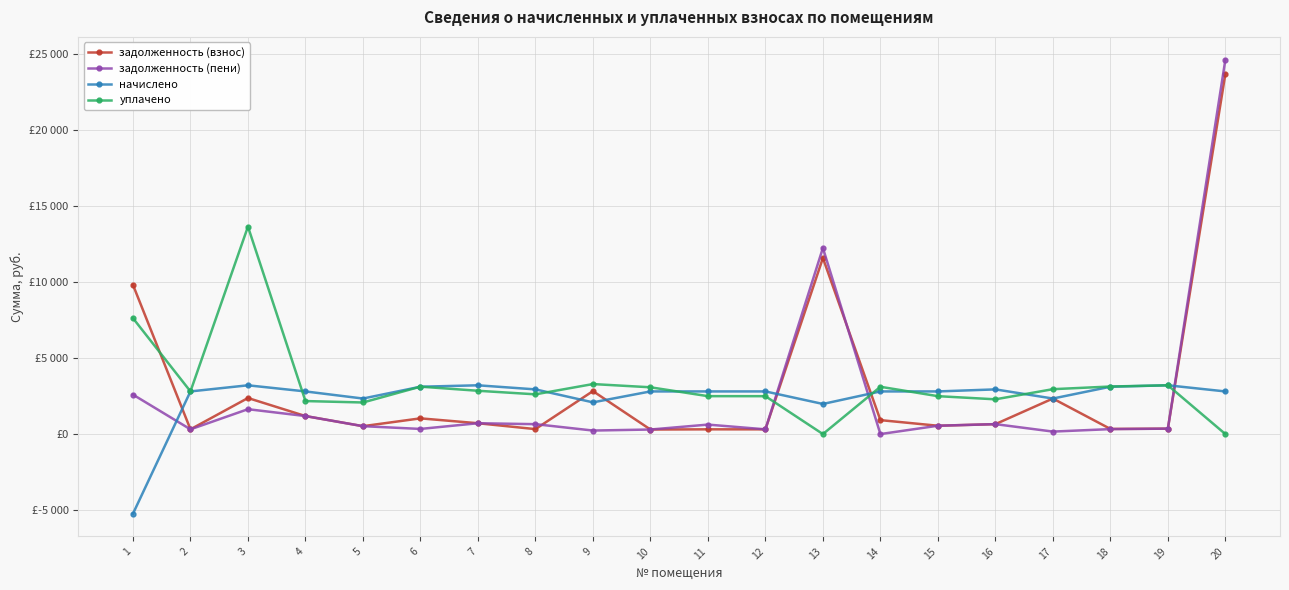

Is it true that уплачено equals 2080.0 at 5?

True